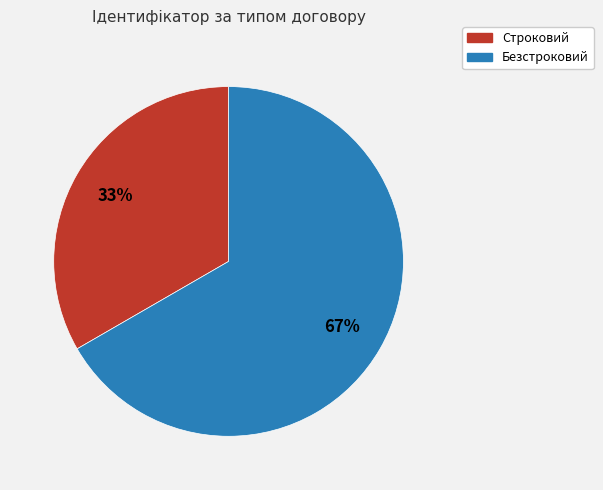

The Безстроковий slice represents 75% of the pie. True or false?

False